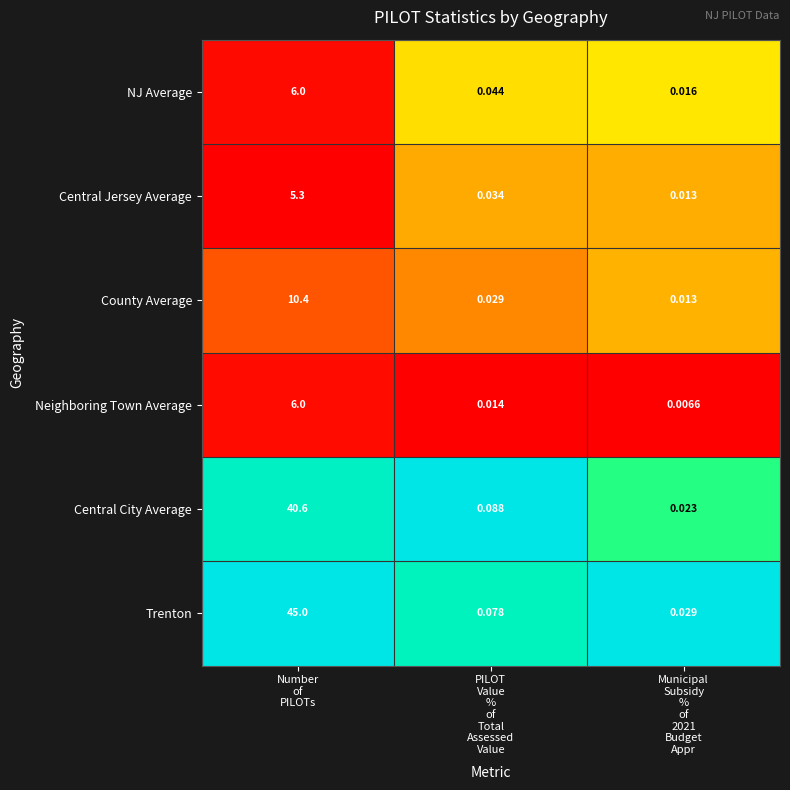

Which series has the largest total across all categories?

Trenton